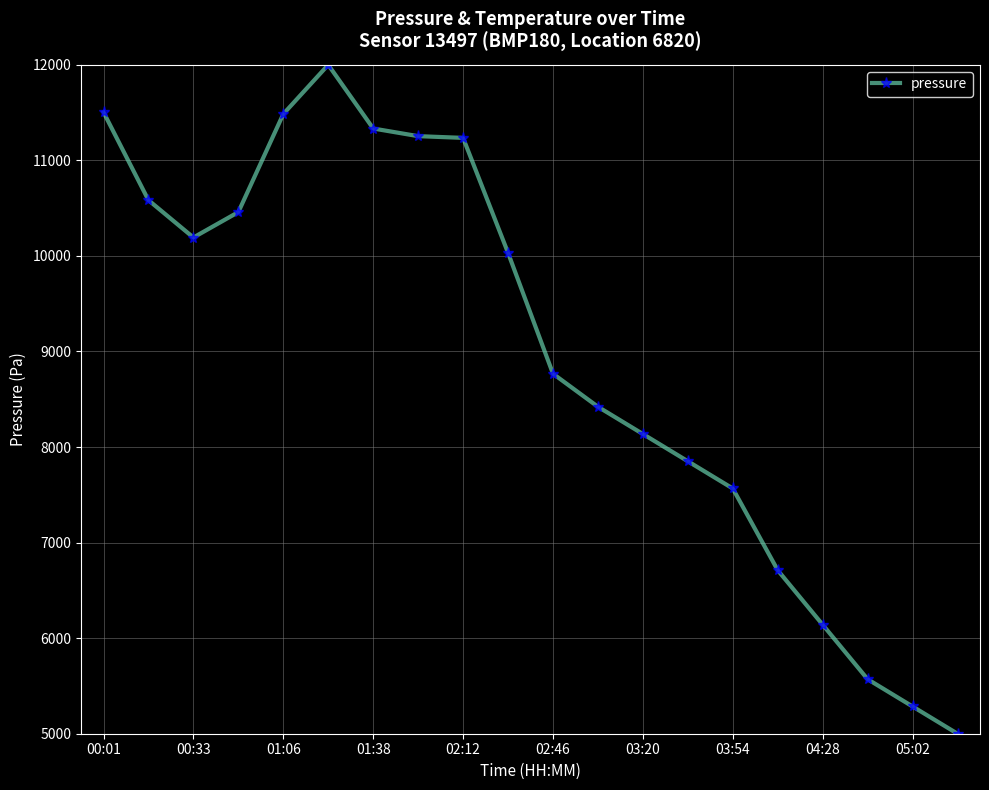

What is the smallest value displayed?

5000.0